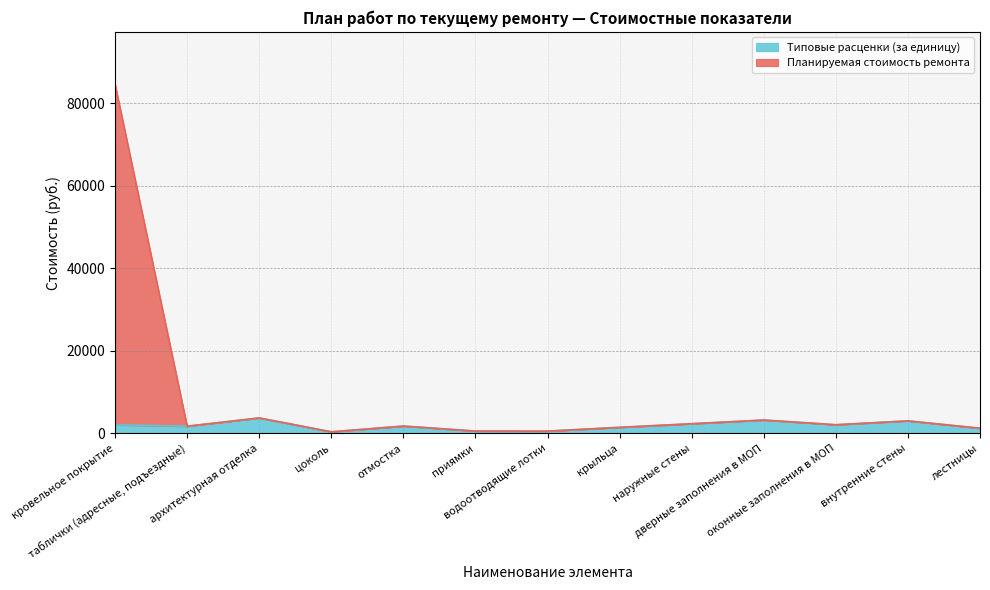

Between водоотводящие лотки and лестницы, which series saw the biggest shift?

Типовые расценки (за единицу)